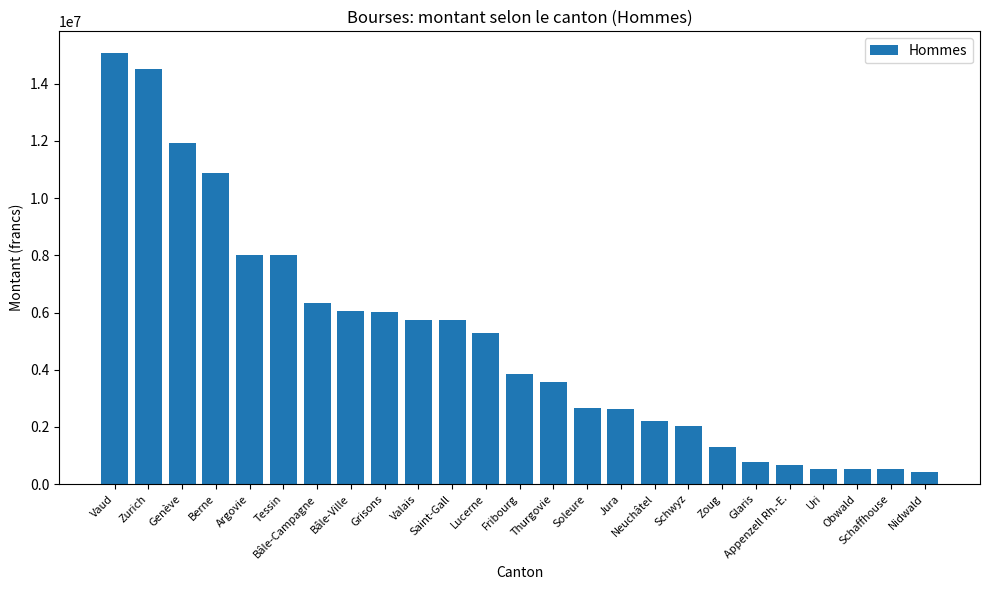

Which category has the highest value across all series?

Vaud